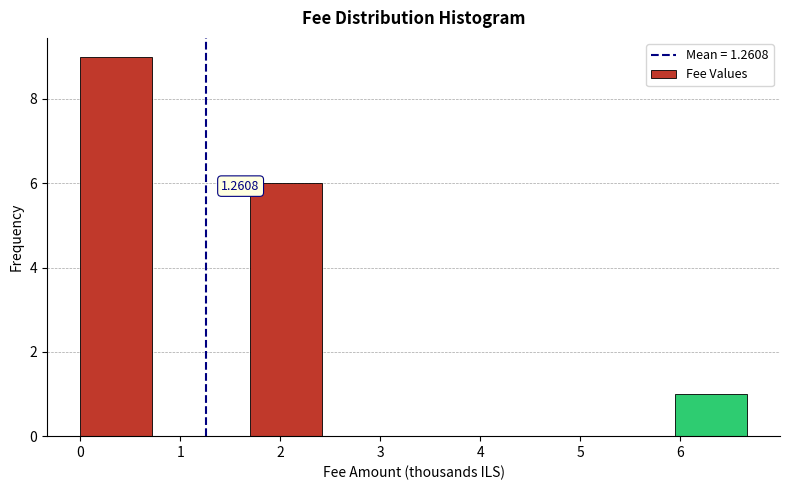

Over which range of the x-axis is the bar tallest?

0.0 to 0.8